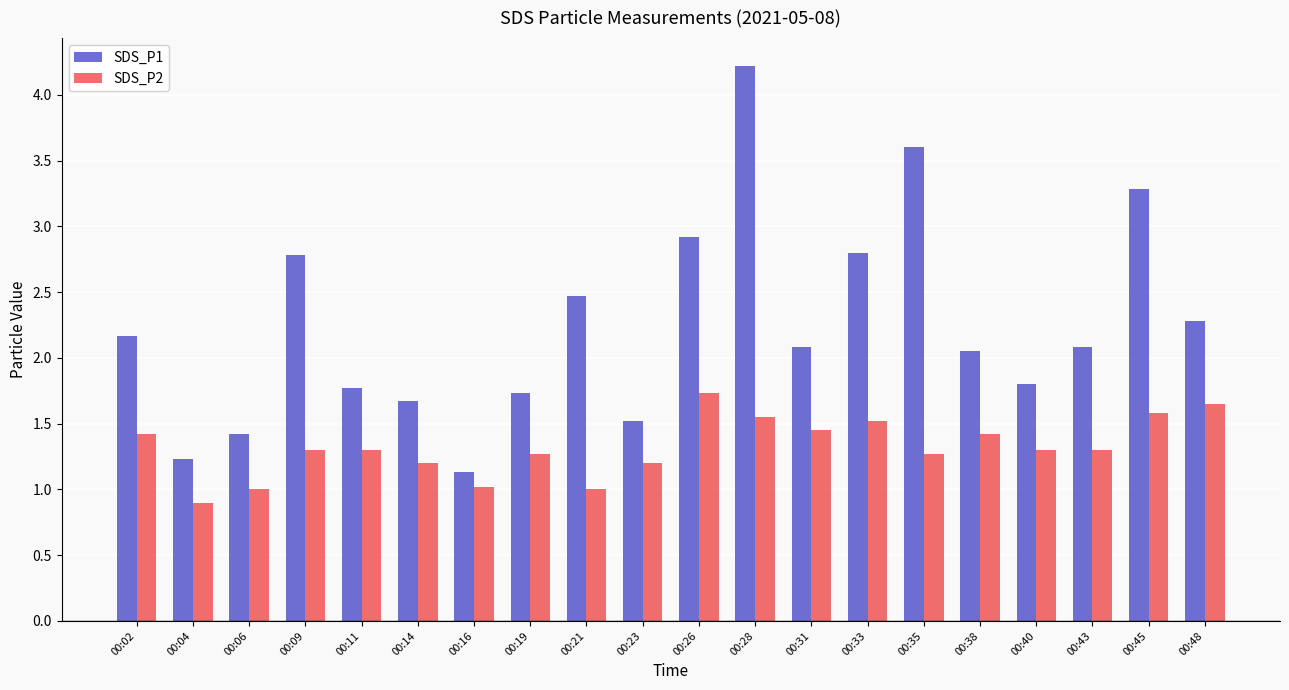

Rank the series by their maximum value, from lowest to highest.

SDS_P2, SDS_P1